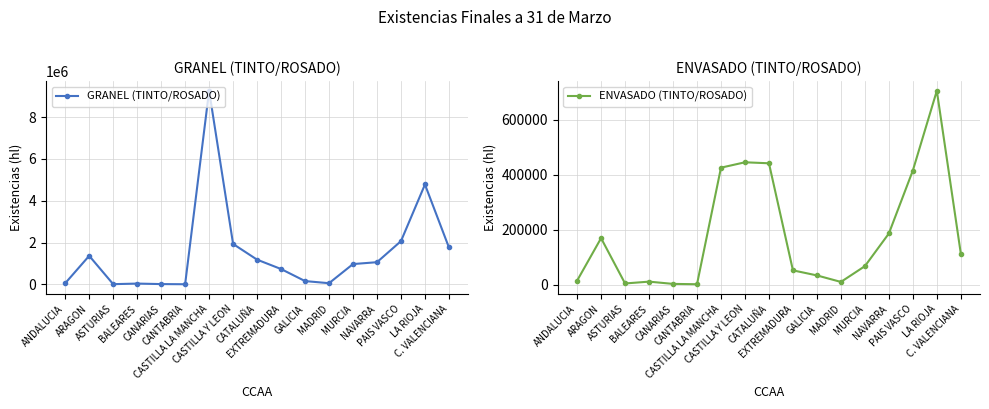

Does the chart have visible grid lines?

Yes